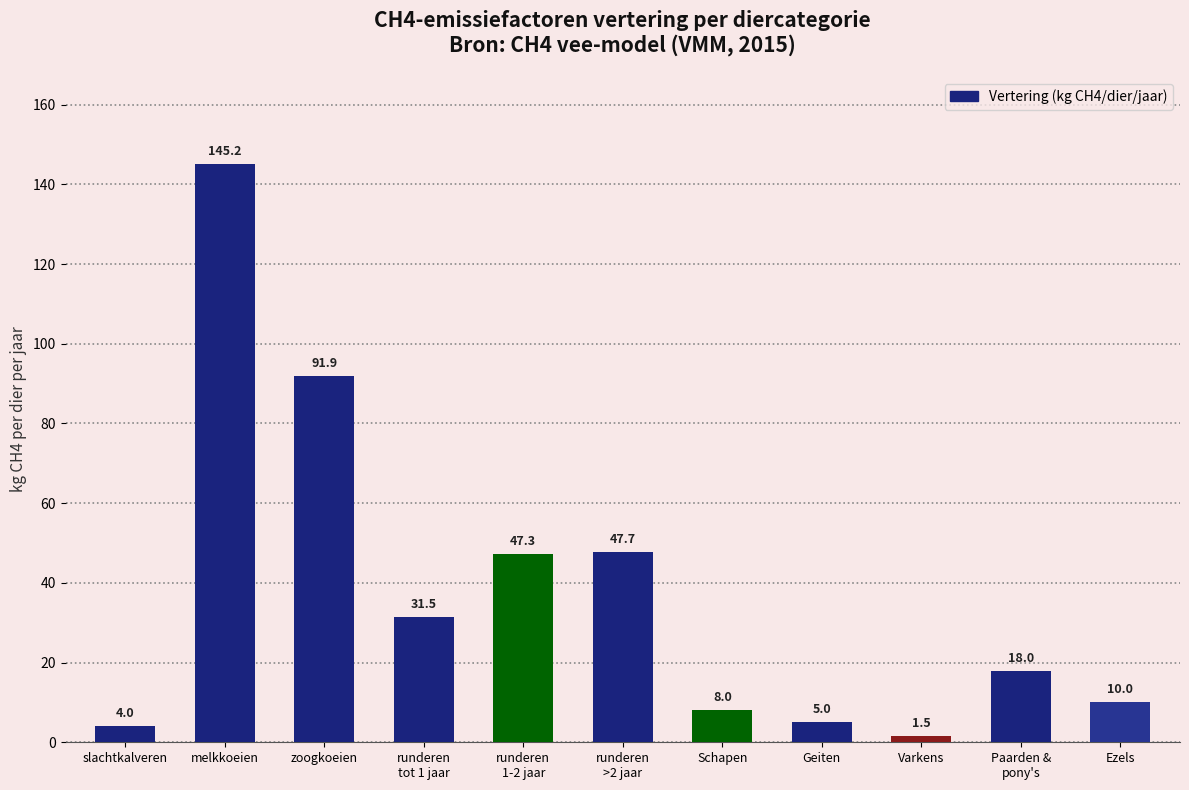

What is the minimum value shown in the chart?

1.5